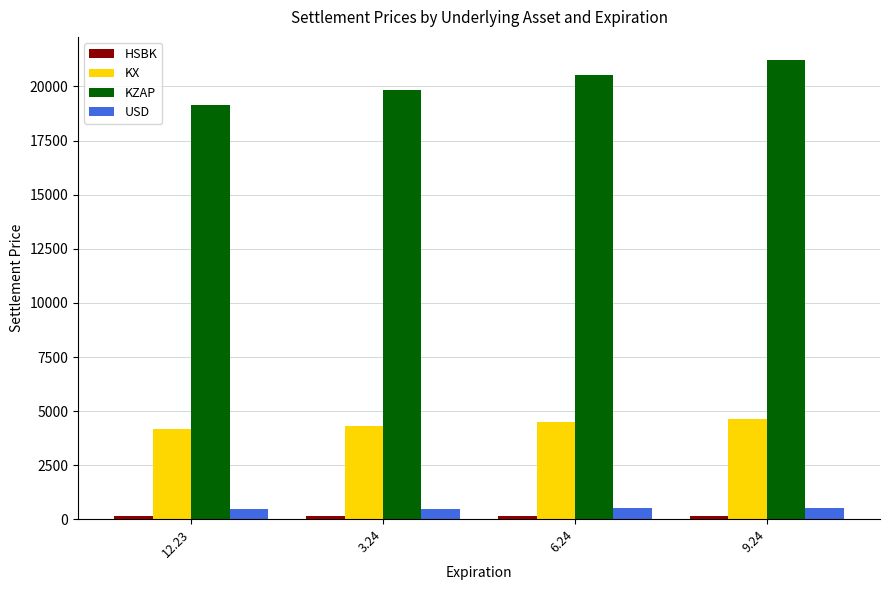

Is the value of KX at 3.24 greater than the value of USD at 12.23?

Yes